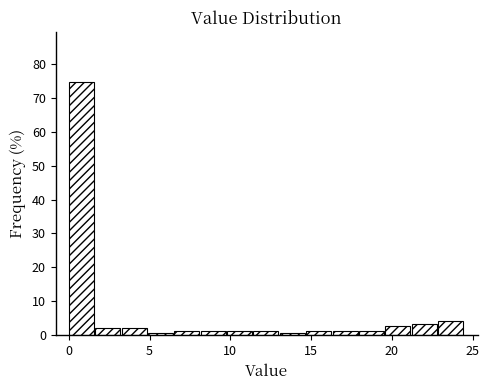

Read against the x-axis, roughly where is the centre of the tallest bar?

1.0